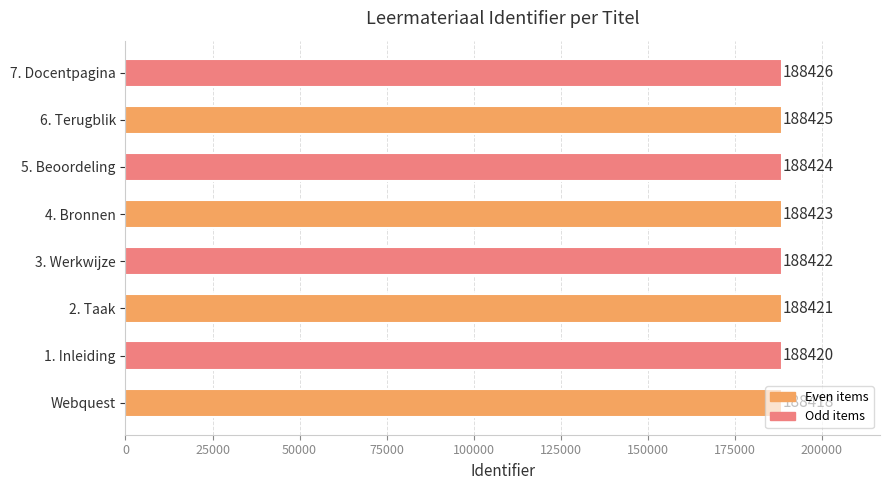

Count the values in the range 188421 to 188425.

5